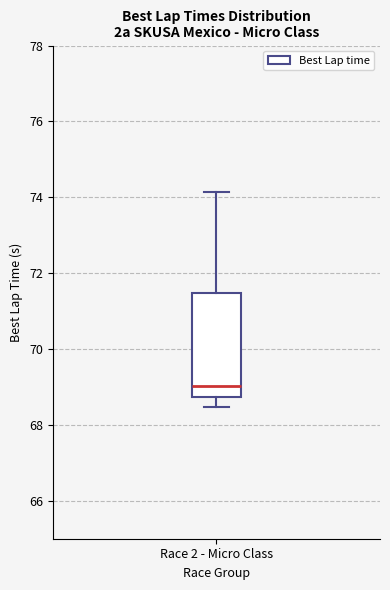

Where does the lower whisker of the box for Race 2 - Micro Class end on the y-axis? The values are not printed on the chart, so give them approximately, as read against the axis.

68.4